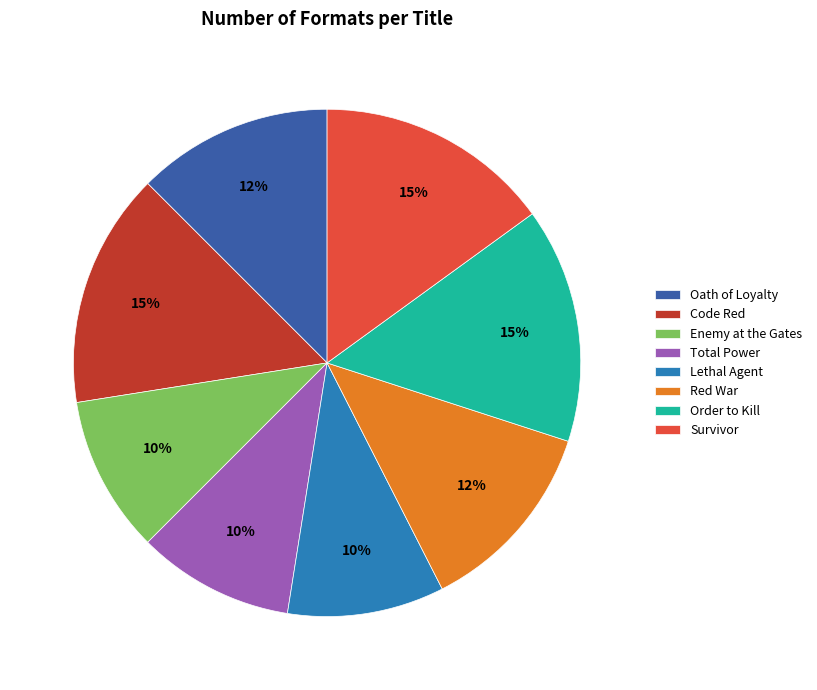

True or false: Red War accounts for 6% of the total.

False